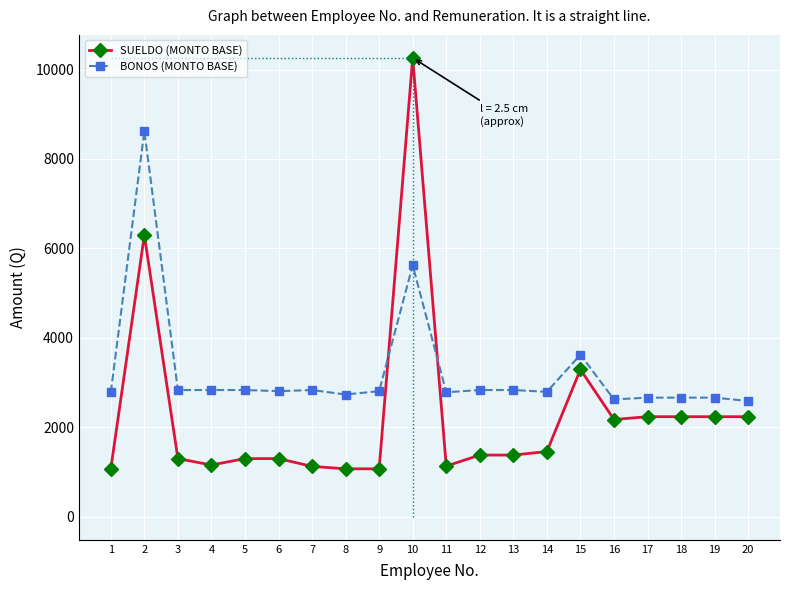

At which category is the sum across all series the highest?

10